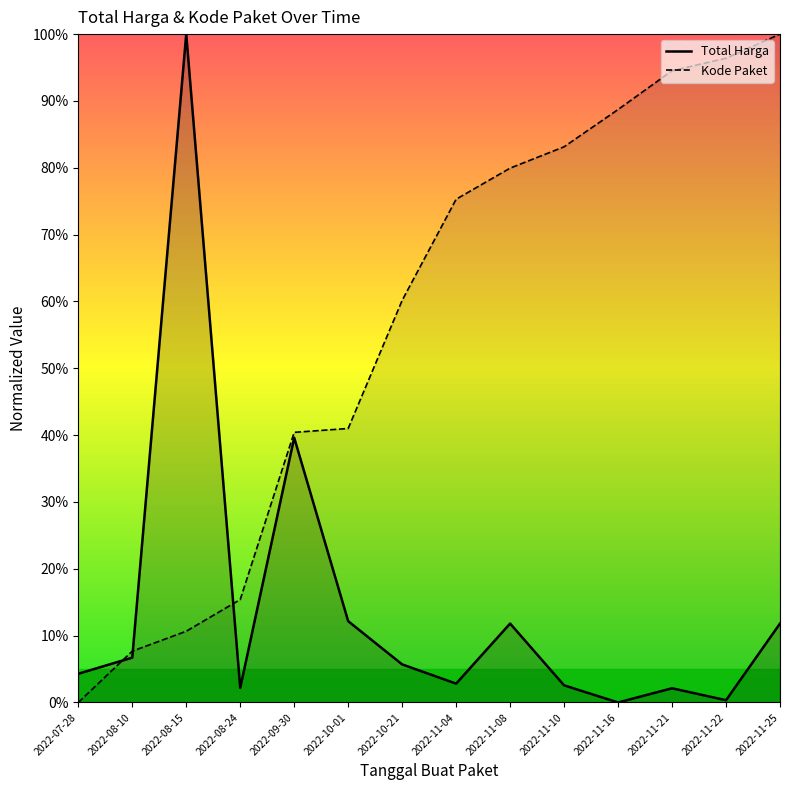

At how many categories does at least one series exceed 55?

9